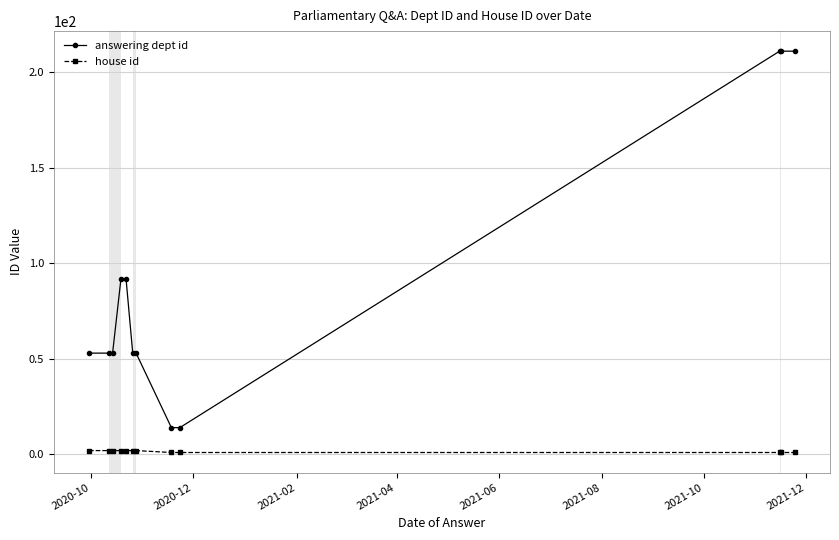

At how many categories does at least one series exceed 57?

5